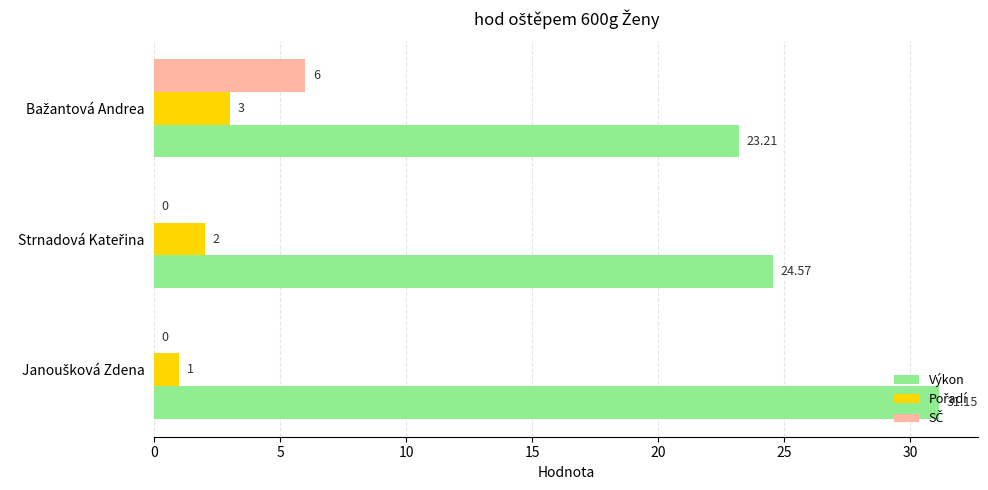

Count the number of categories in the chart.

3